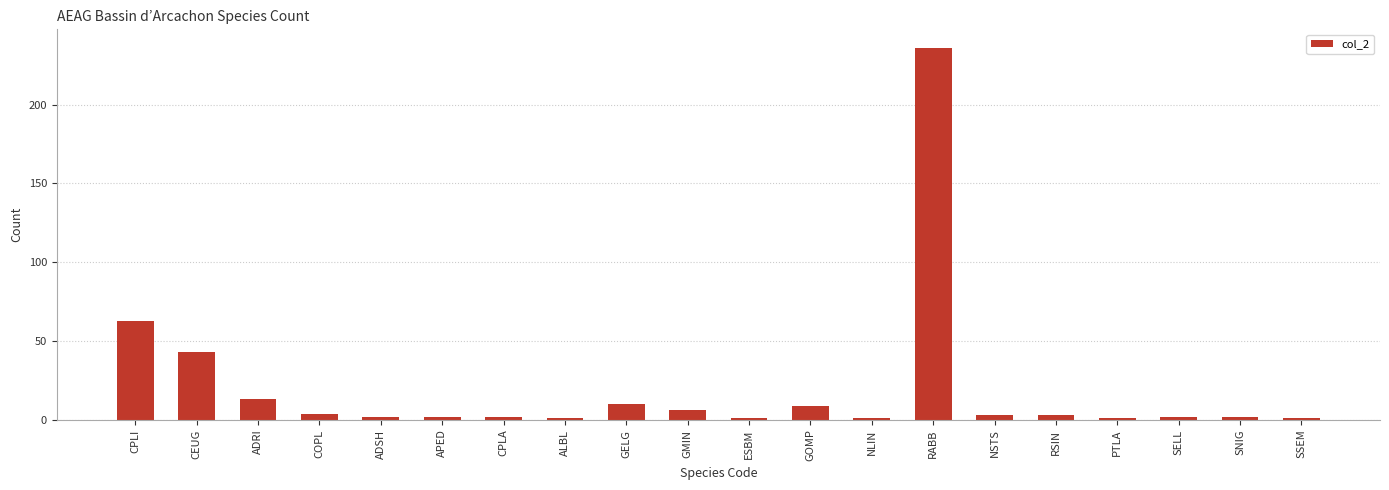

Which label corresponds to the largest value in the chart?

RABB